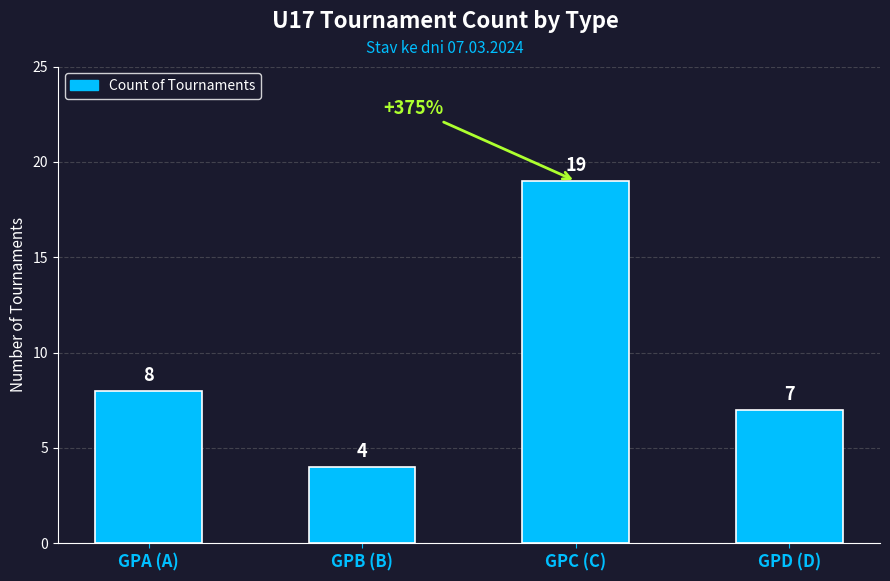

What is the sum of the values at GPD (D) and GPB (B)?

11